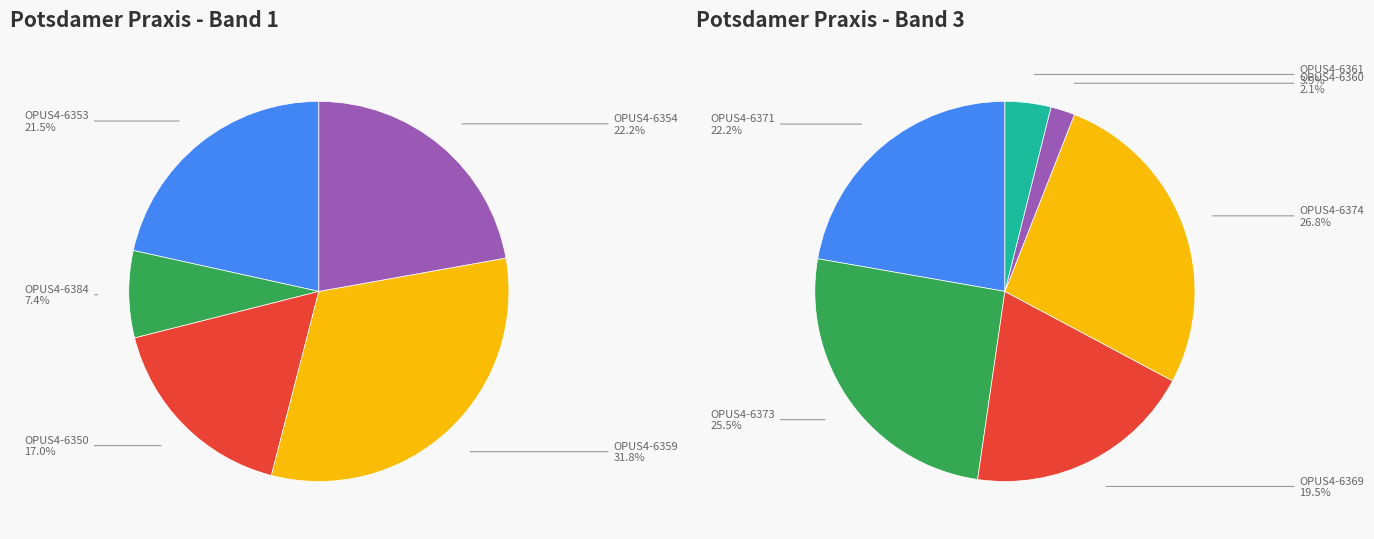

Is the sum of OPUS4-6350 and OPUS4-6353 greater than half?

No